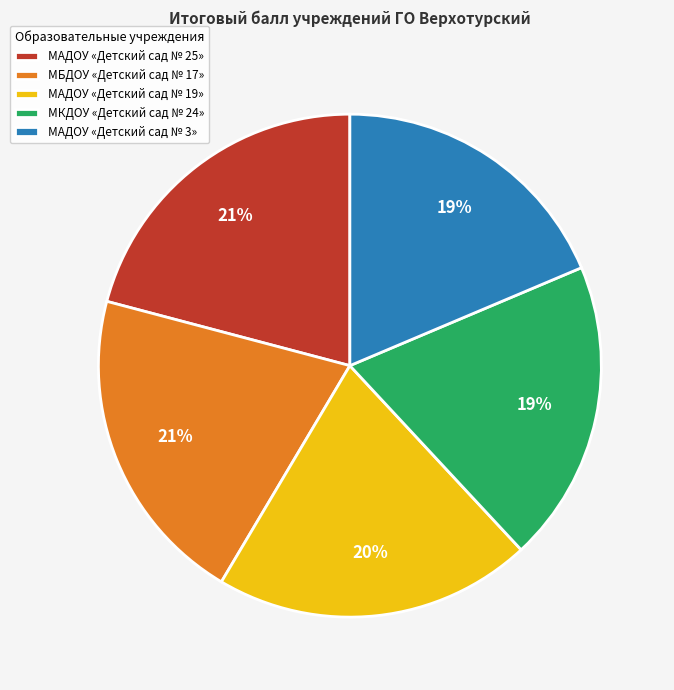

The МКДОУ «Детский сад № 24» slice represents 32% of the pie. True or false?

False